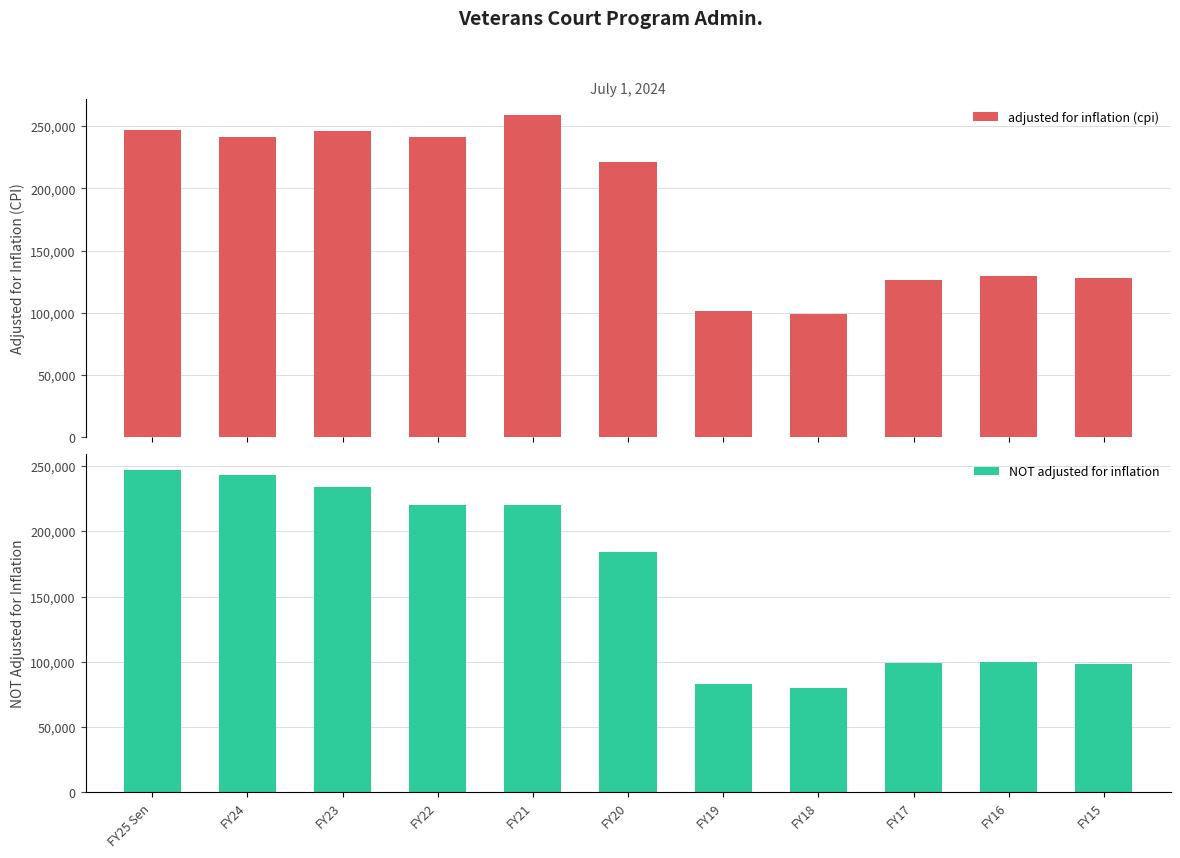

What is the value of the adjusted for inflation (cpi) bar at the 5th from the left?

258801